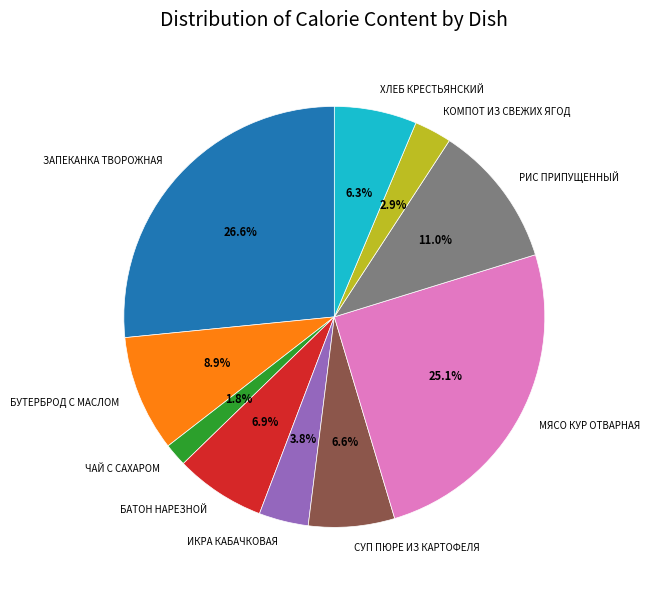

True or false: КОМПОТ ИЗ СВЕЖИХ ЯГОД accounts for 3% of the total.

True